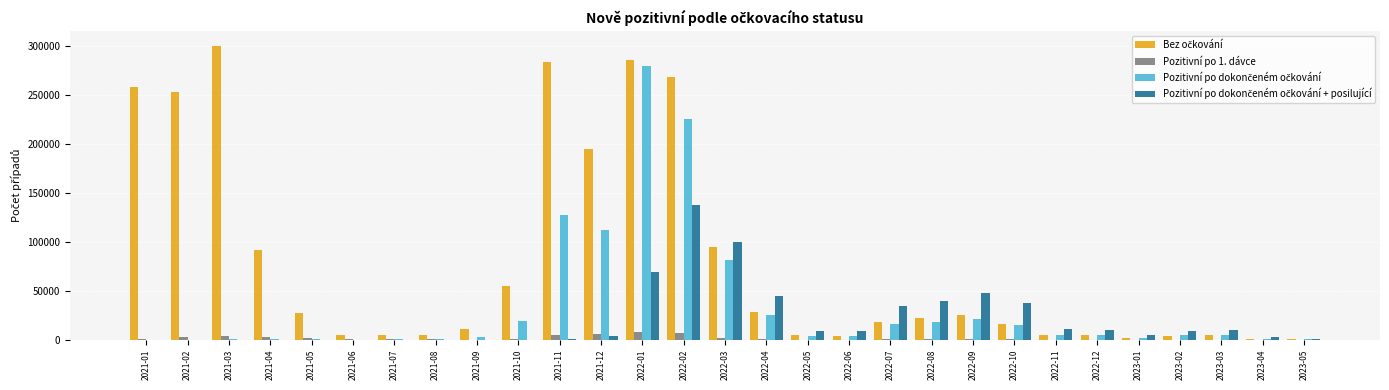

What is the greatest value displayed?

300341